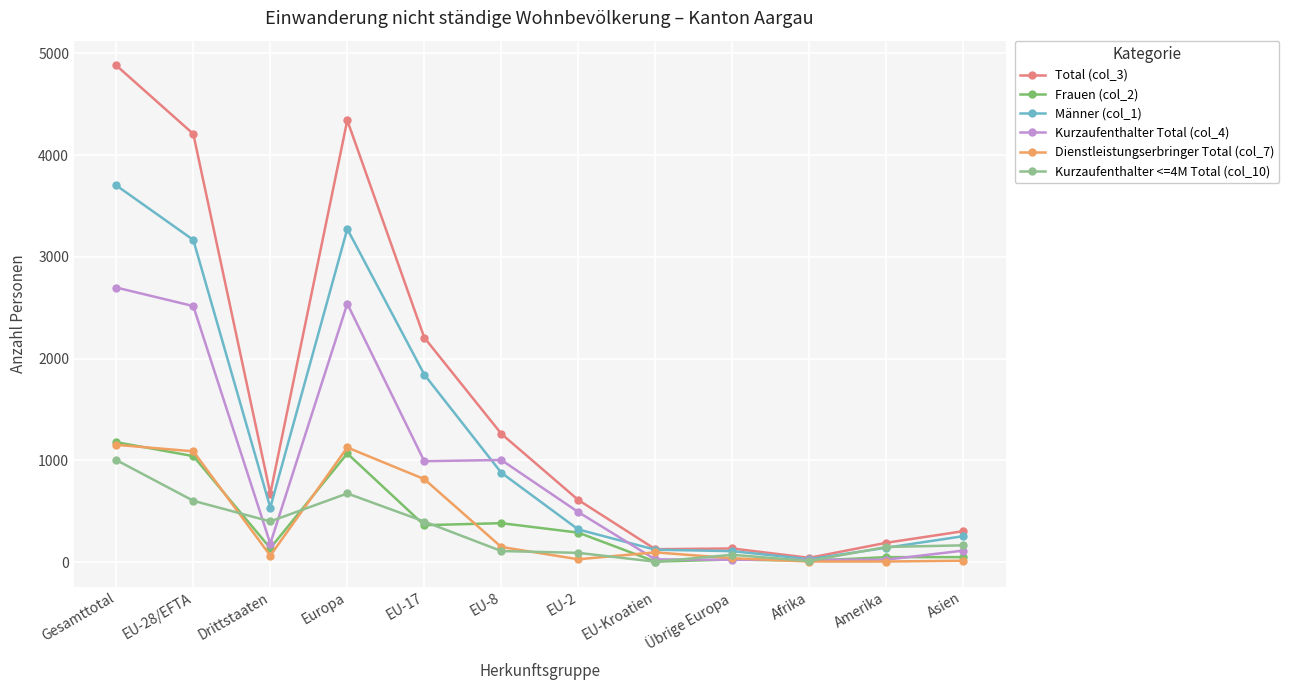

At which category is the sum across all series the highest?

Gesamttotal